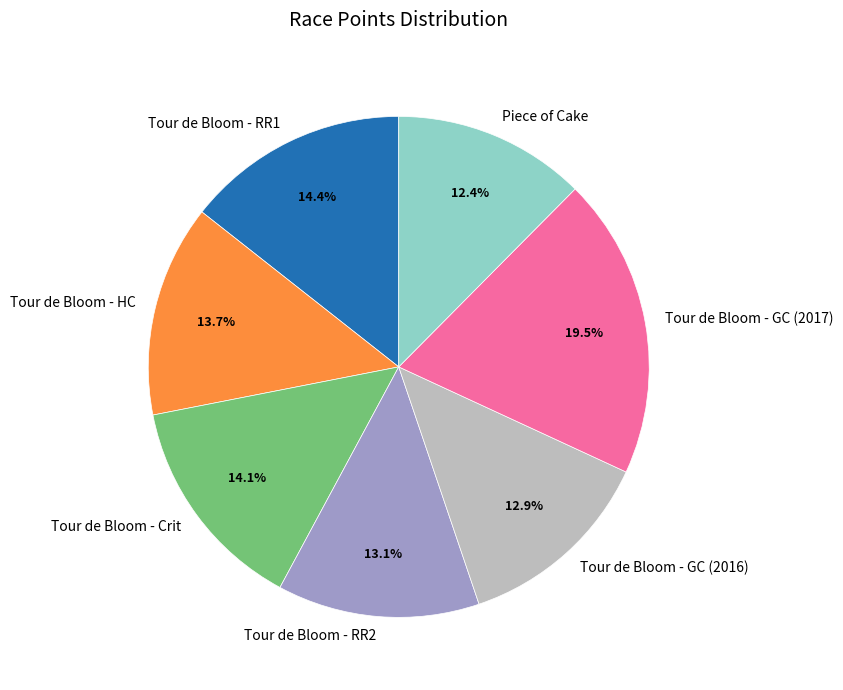

Is Tour de Bloom - Crit the majority of the pie?

No